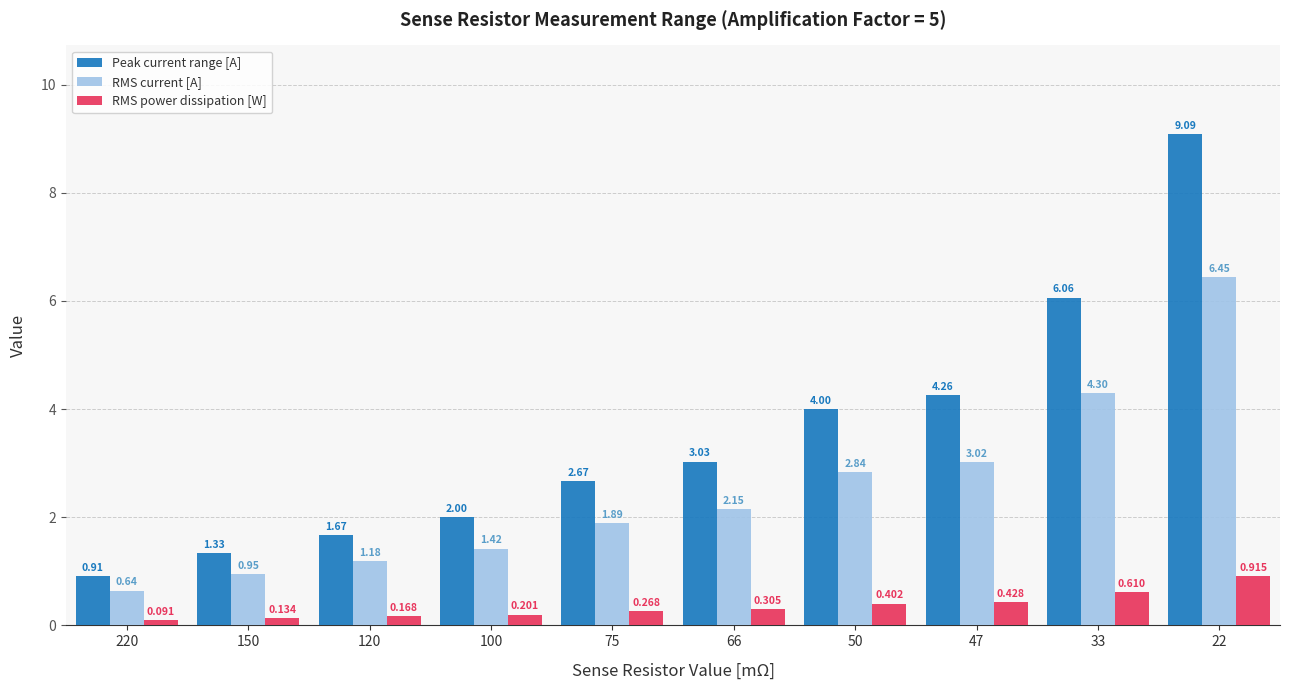

What is the difference between the second highest and second lowest values in the RMS current [A] series?

3.4